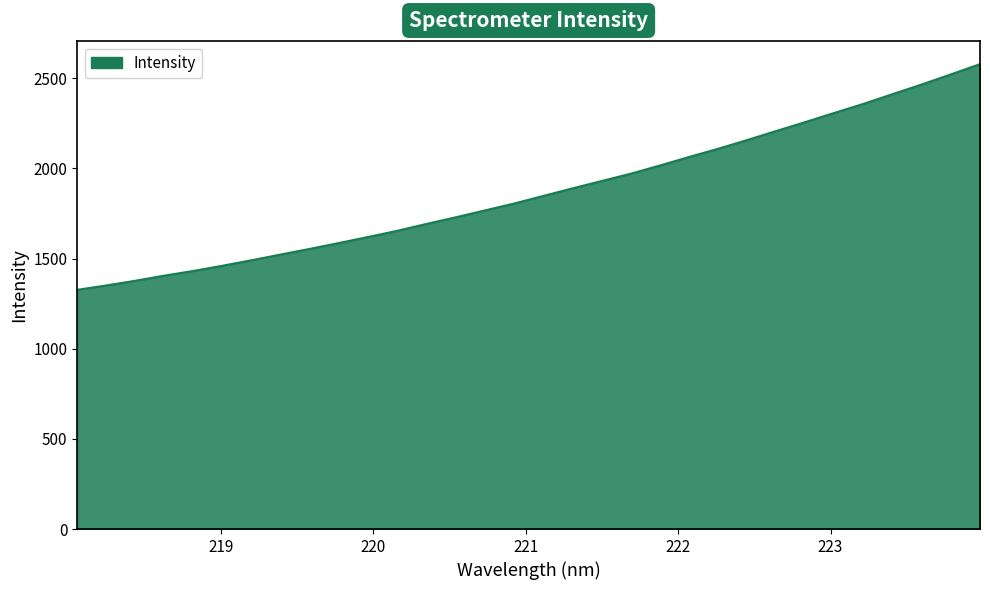

What is the maximum value shown in the chart?

2577.7